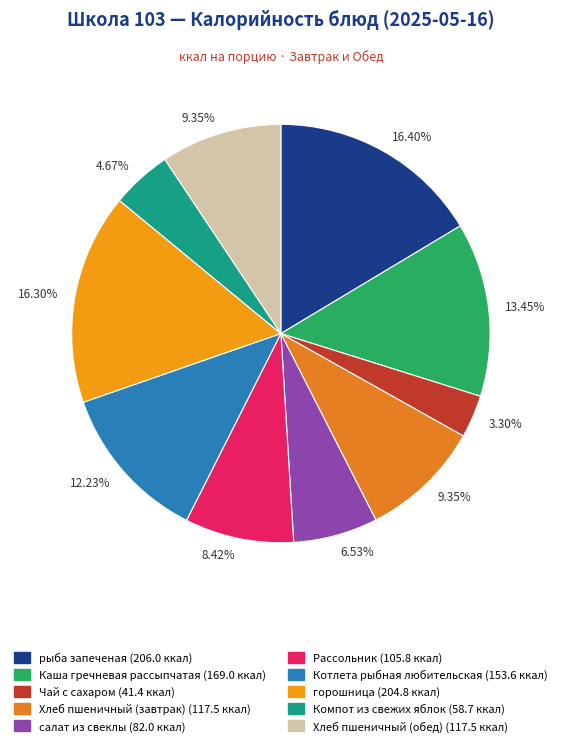

To the nearest percent, what portion does Хлеб пшеничный (обед) represent?

9%